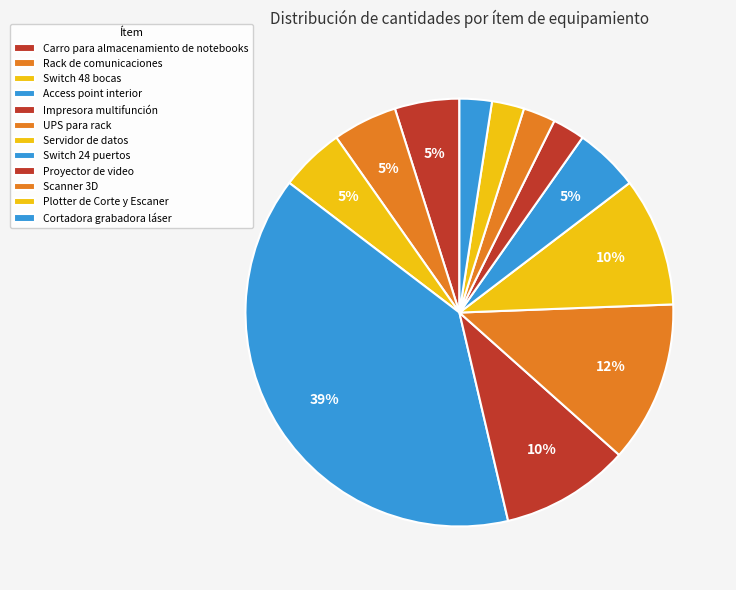

How many segments does this pie chart have?

12